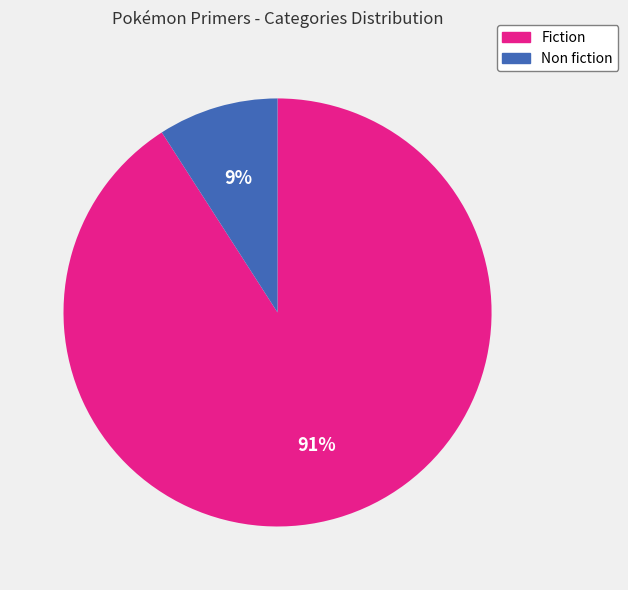

Which slice represents more than half of the pie?

Fiction